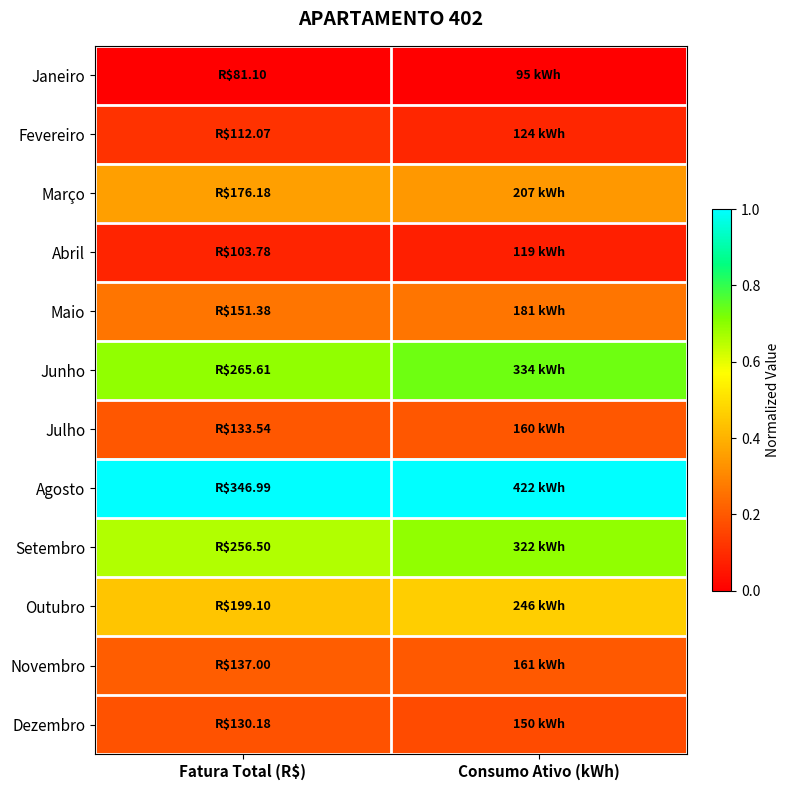

At which category does the chart reach its minimum across all series?

Fatura Total (R$)